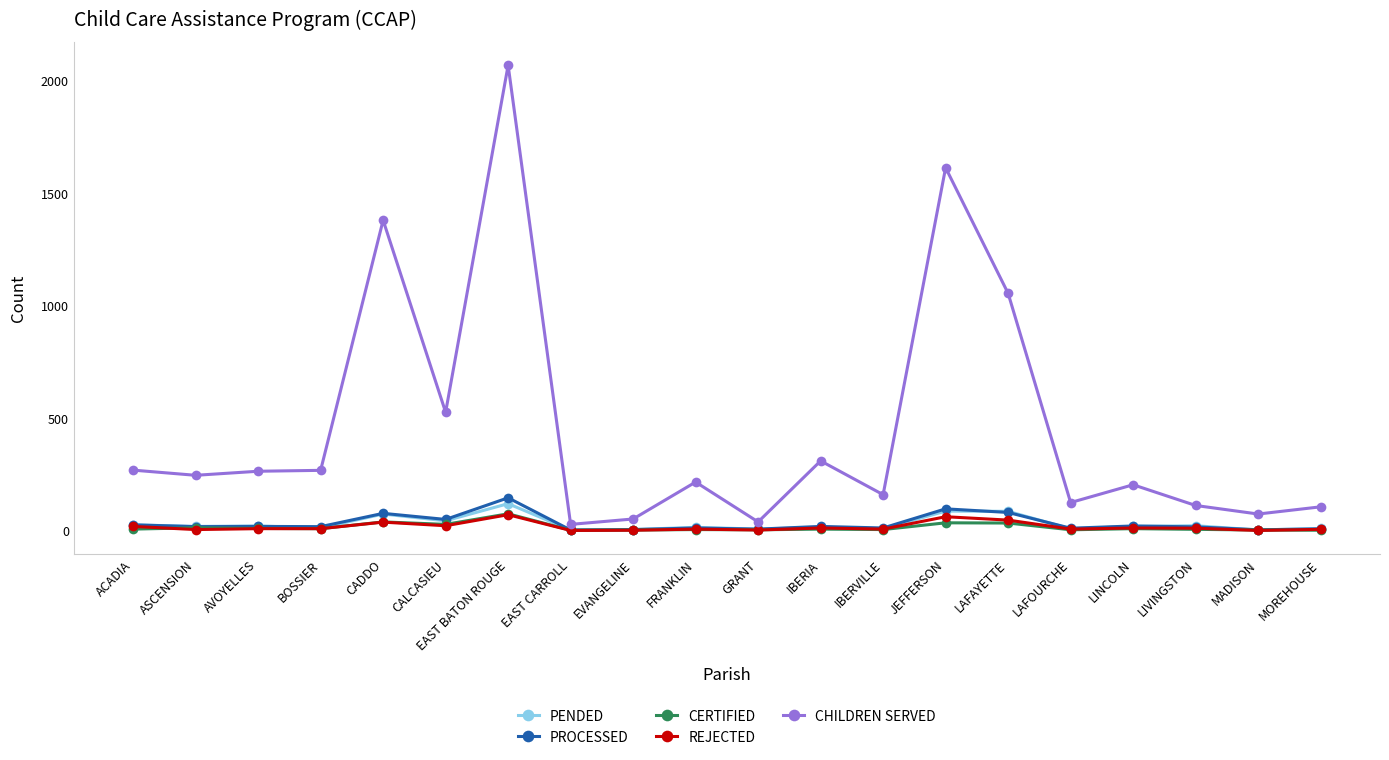

Which series has the widest spread of values?

CHILDREN SERVED